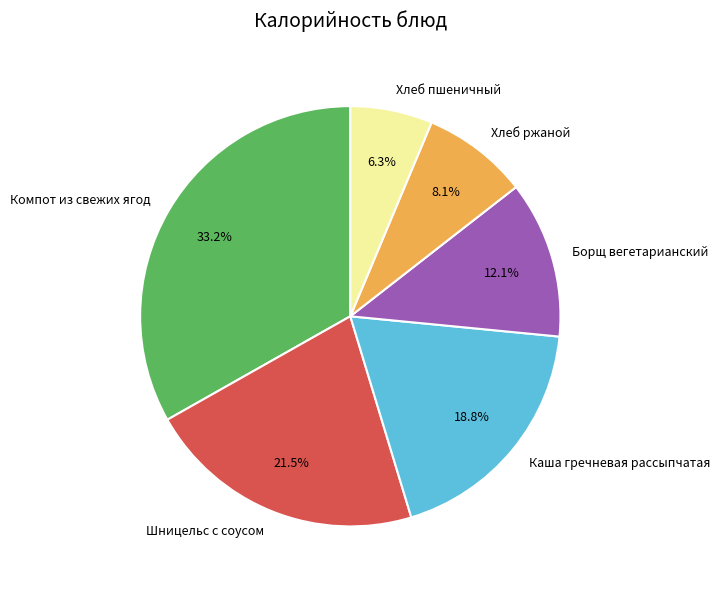

How many slices are in this pie chart?

6